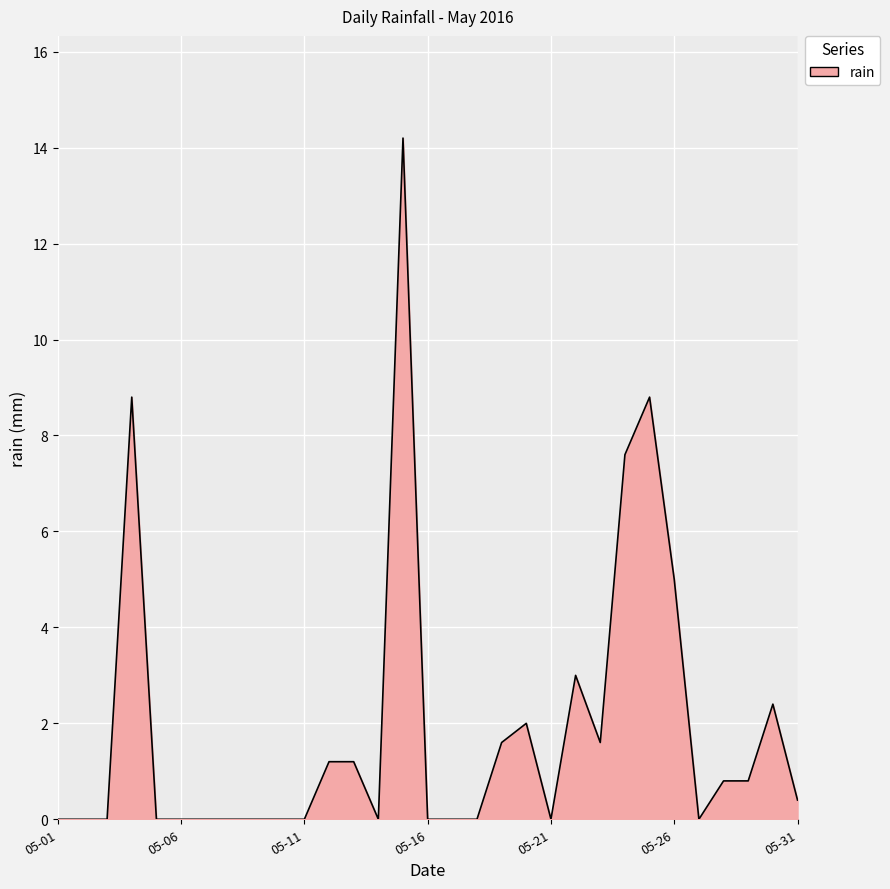

What is the maximum value shown in the chart?

14.2